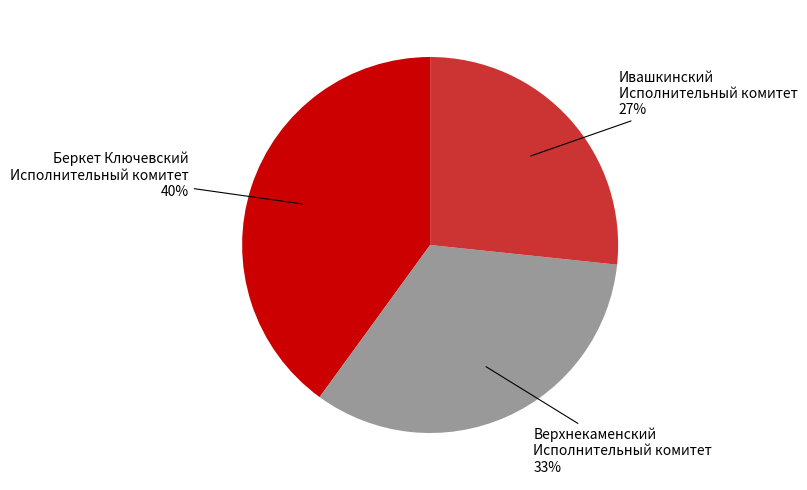

To the nearest percent, what is the average slice percentage?

33%